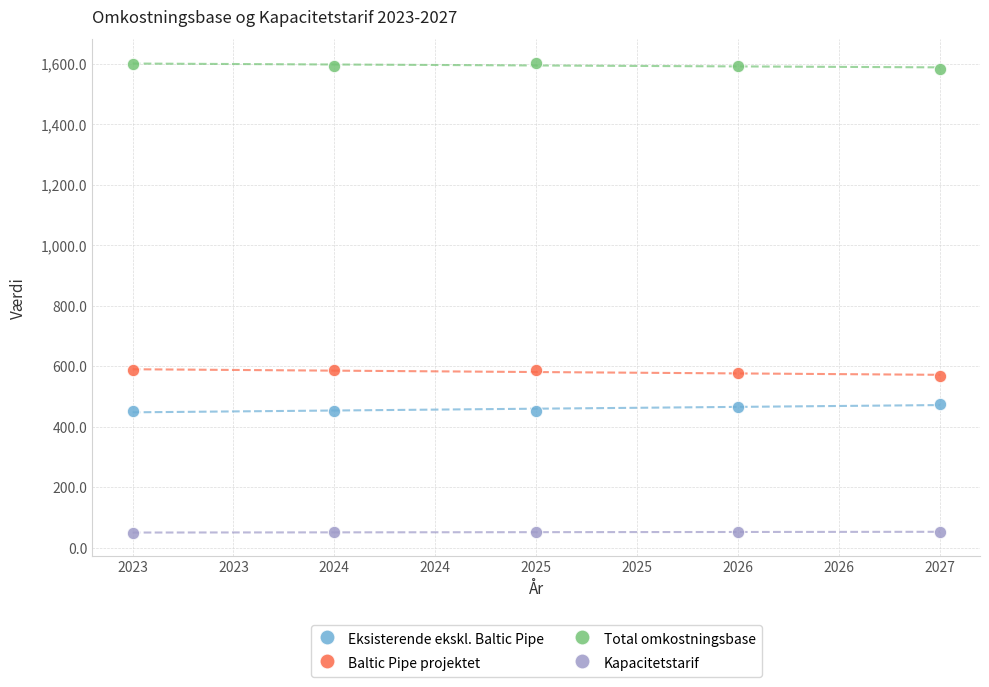

Across all data points, what is the range of X values (max minus min)?

4.0